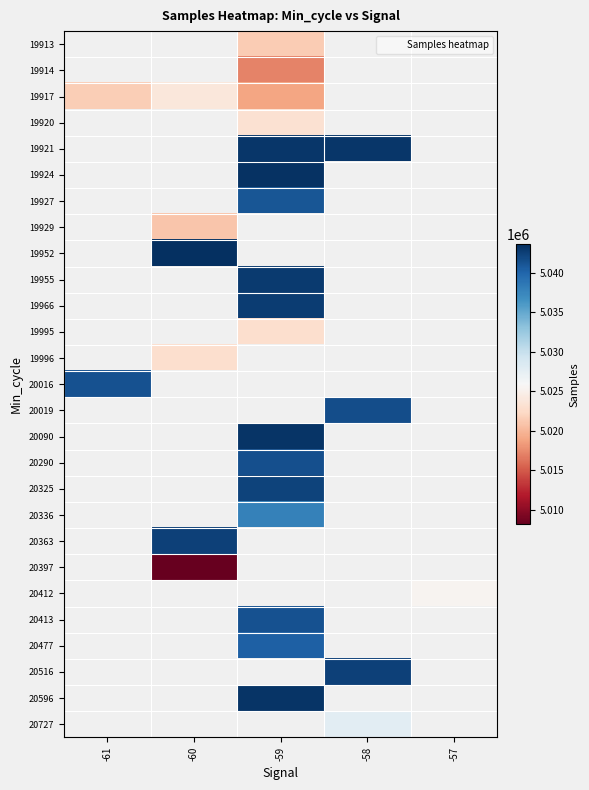

Which has a higher value, -57 or -59?

-59